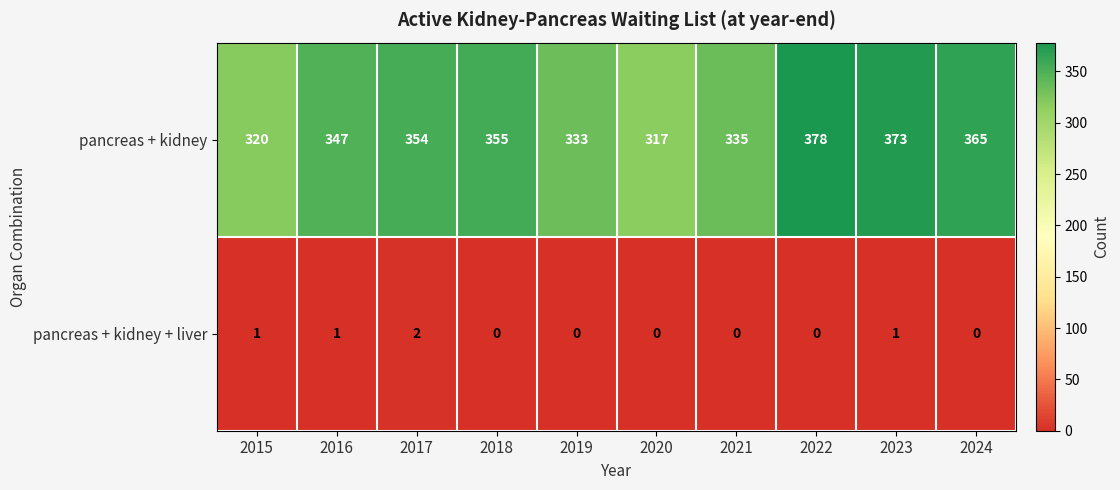

What is the total value across all series at 2023?

374